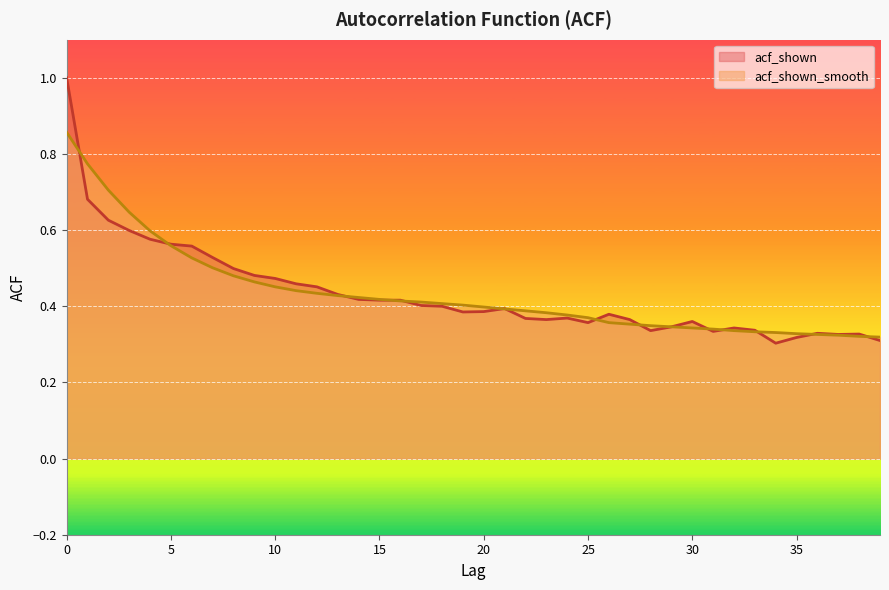

At which label is acf_shown closest to 0?

34